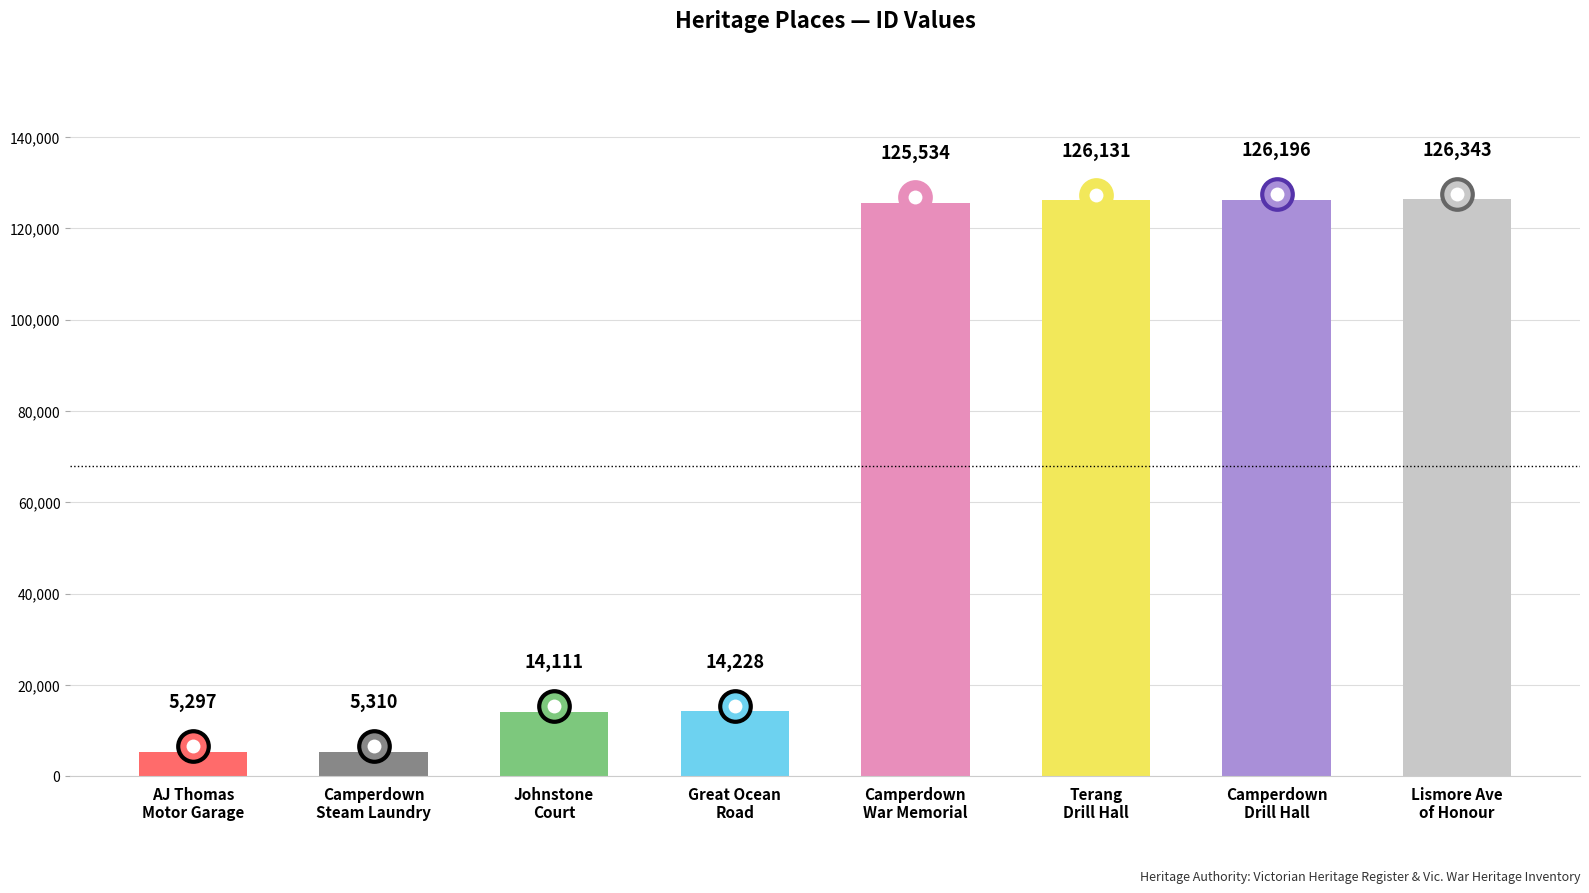

True or false: the data shows 14111 at JOHNSTONE COURT.

True